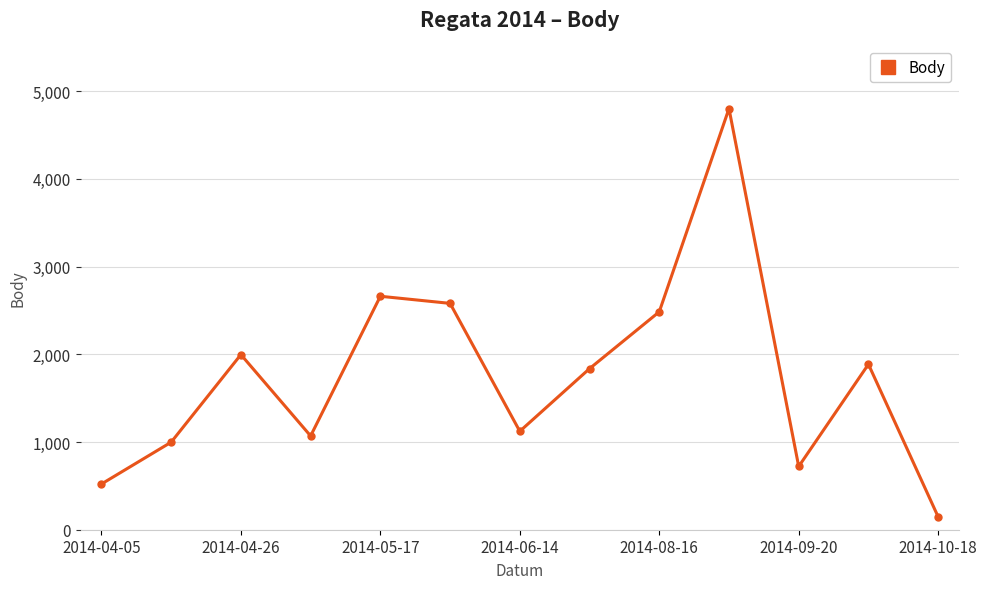

How many points are lower than both their immediate neighbors (excluding endpoints)?

3